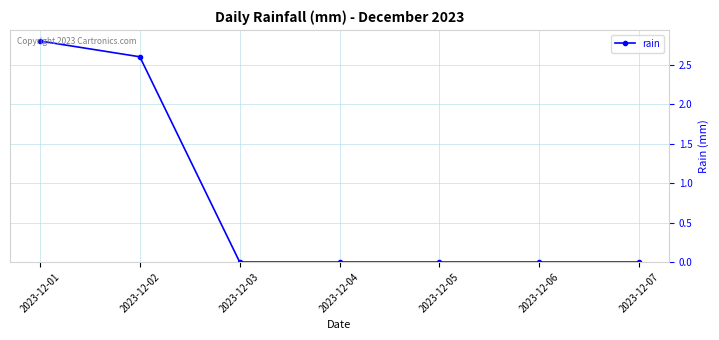

Is it true that the value at 2023-12-02 is 1.7?

False